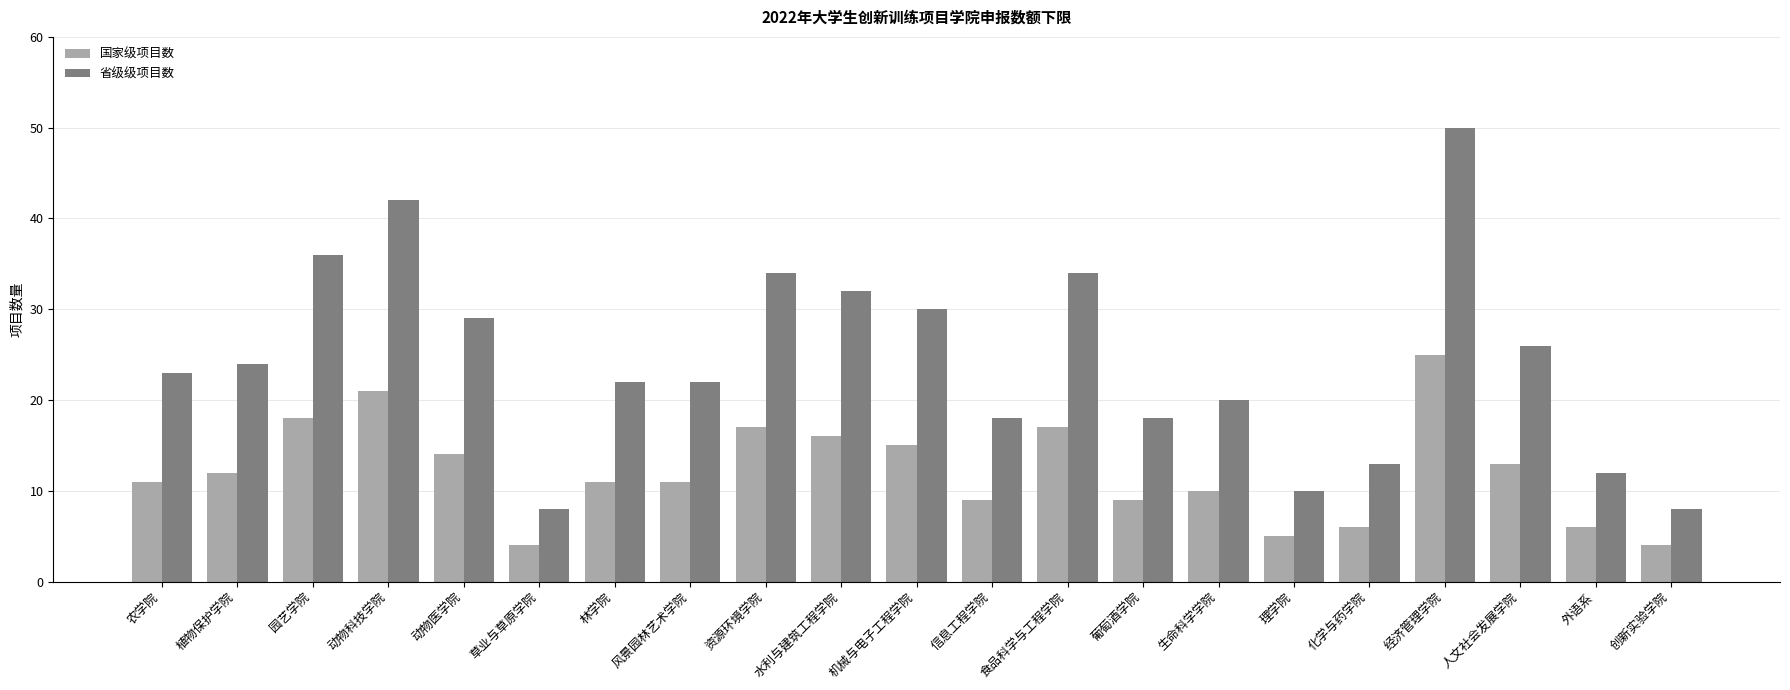

Which series has the widest spread of values?

省级级项目数